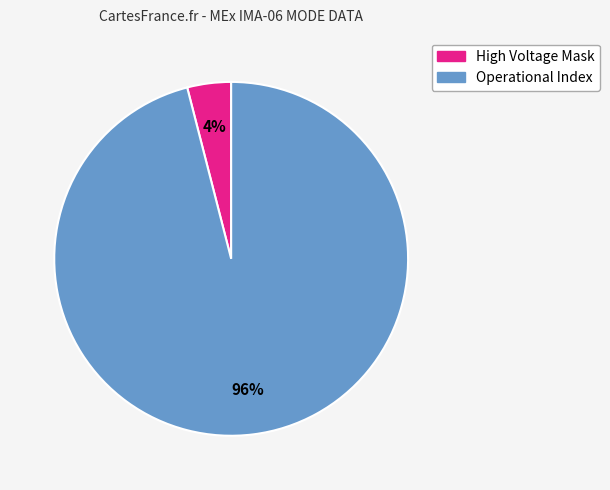

Is there any slice that represents more than half of the pie?

Yes